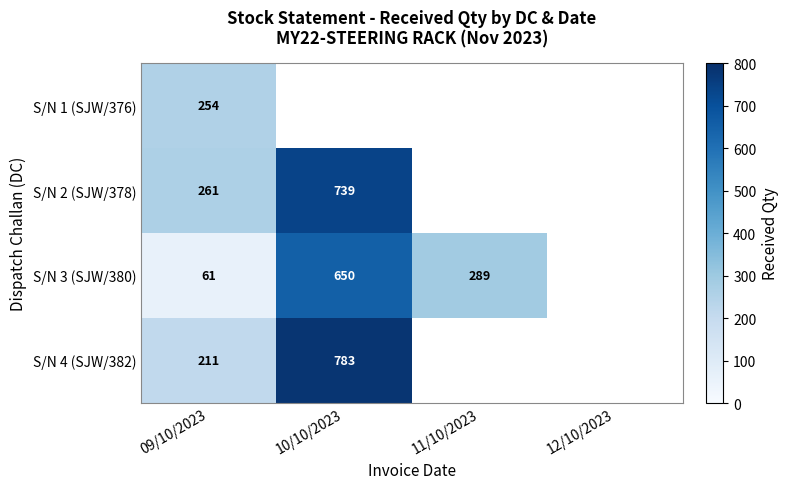

The S/N 2 (SJW/378) series shows 66 at 09/10/2023. True or false?

False